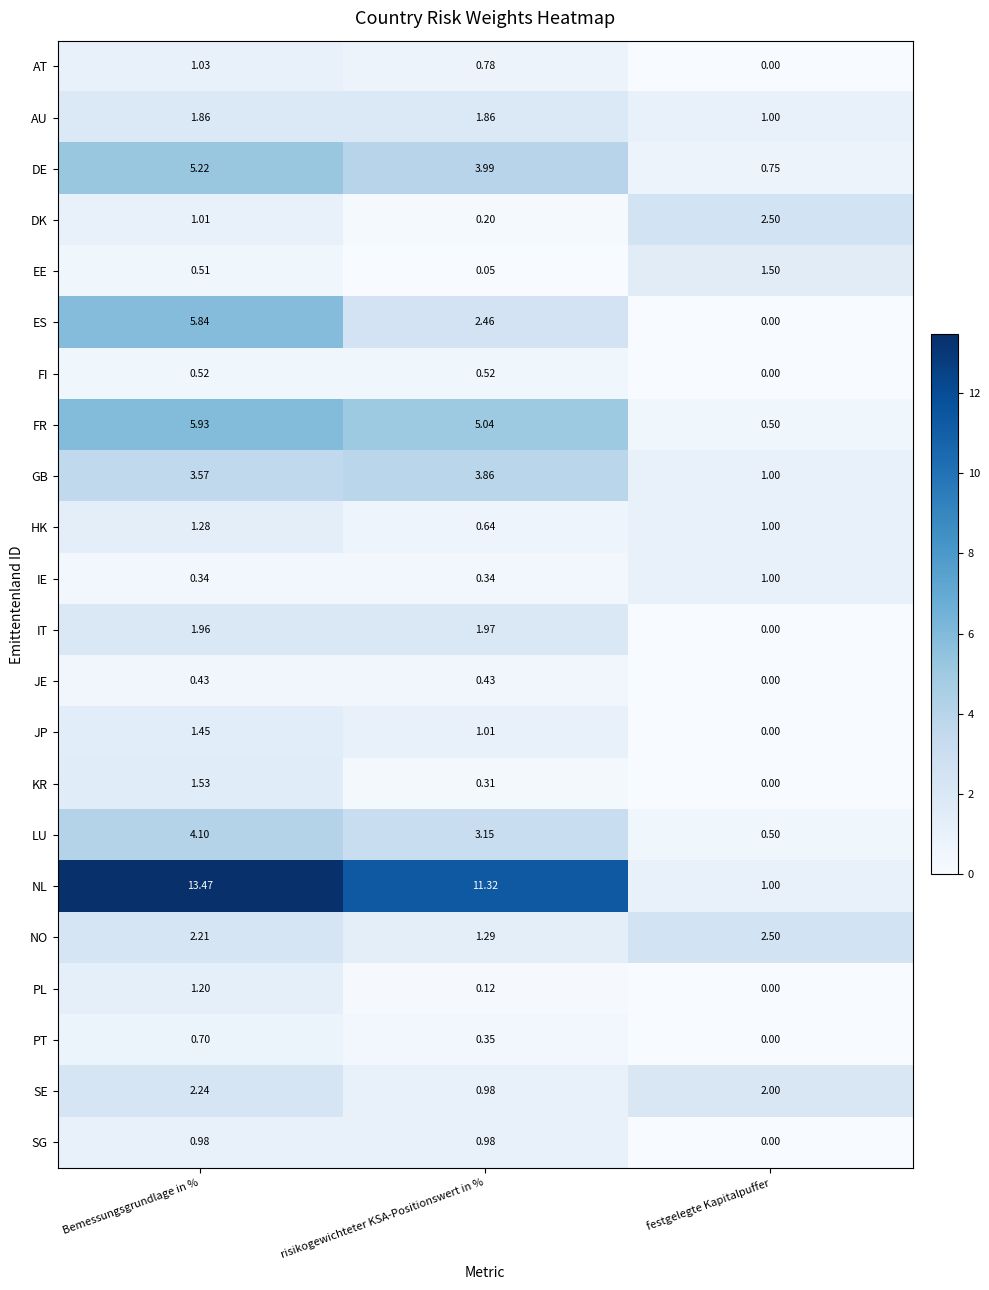

At how many categories does at least one series exceed 5?

2